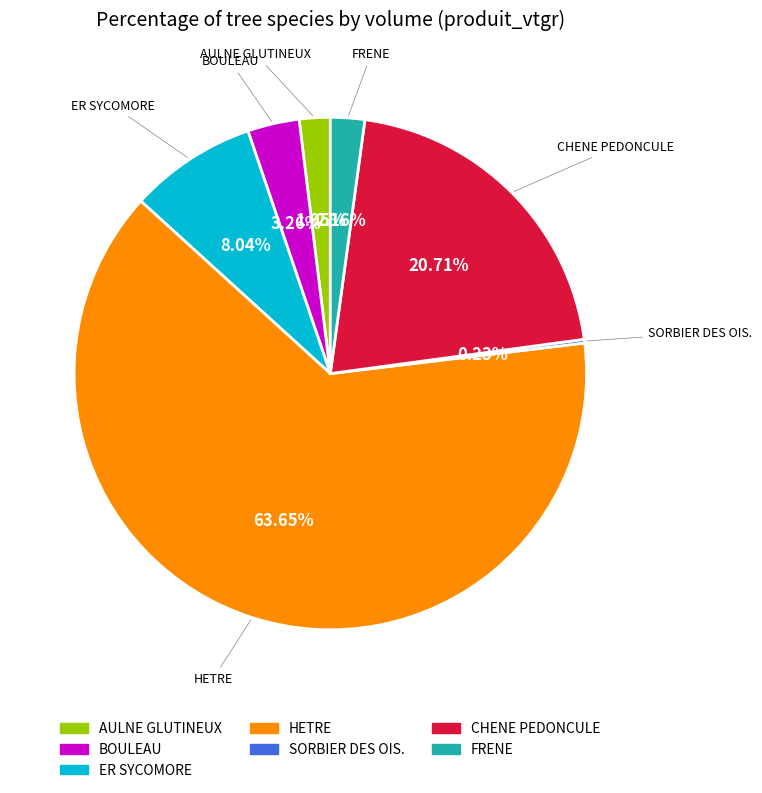

What is the ratio of the value at CHENE PEDONCULE to the value at HETRE?

0.3